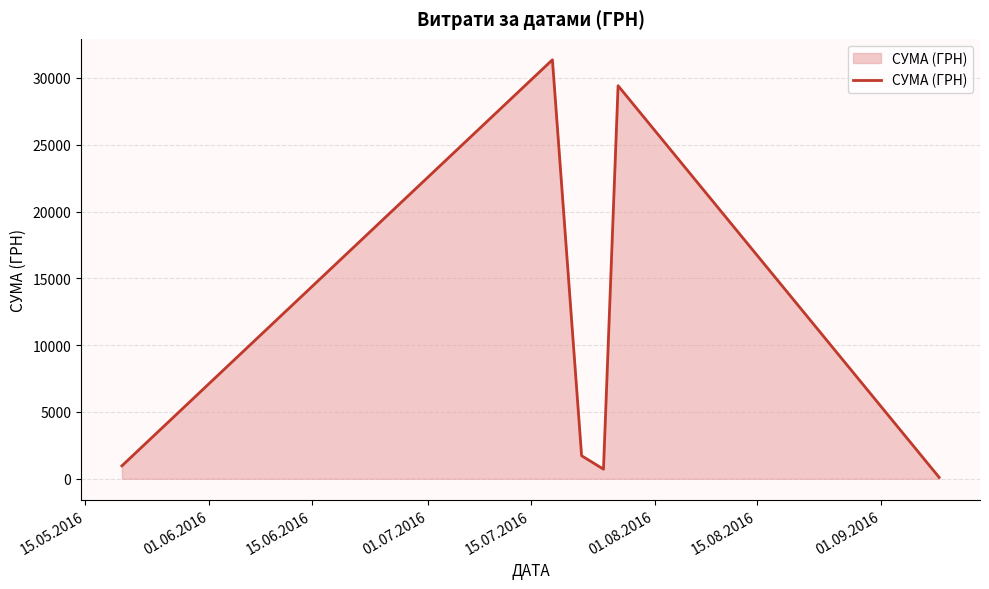

What is the maximum value shown in the chart?

31363.0